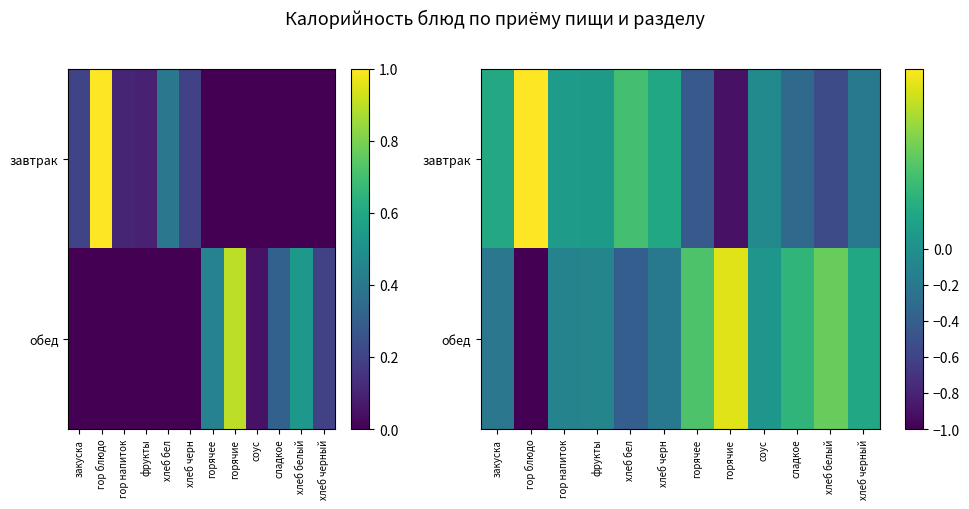

The value of обед at гор напиток is -0.2. True or false?

False